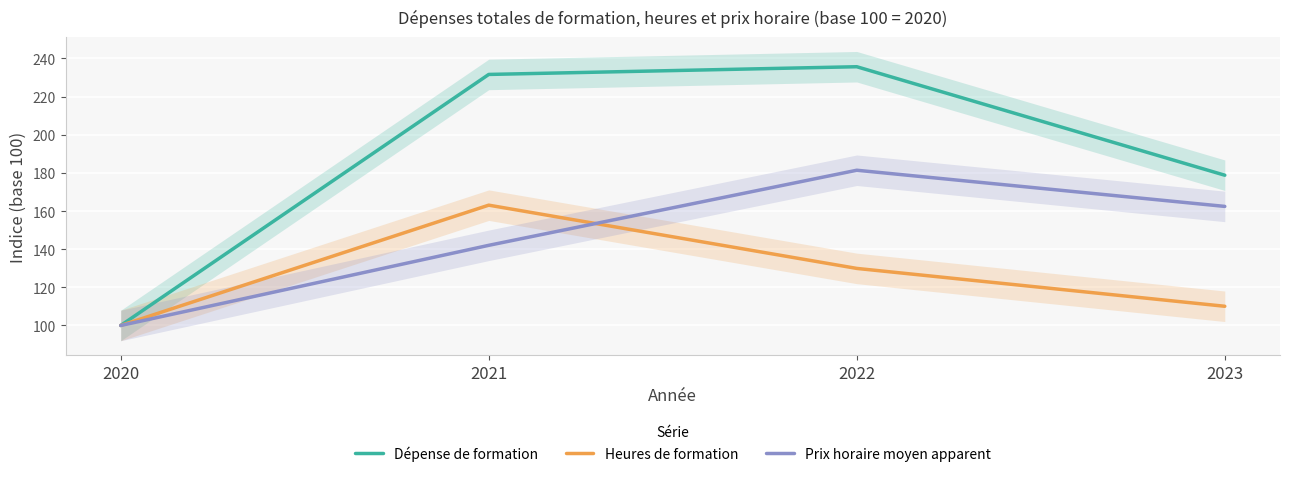

Is the value of Prix horaire moyen apparent at 2021 greater than the value of Heures de formation at 2022?

Yes